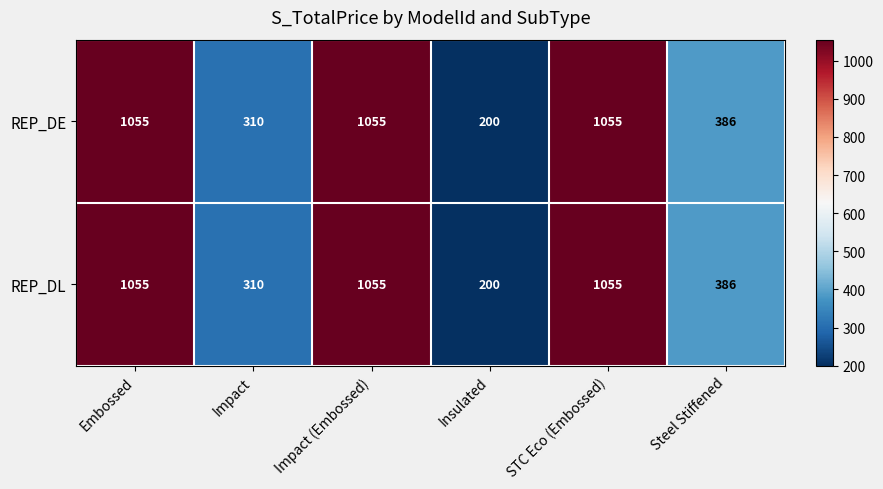

What is the sum of the REP_DL values at Impact and STC Eco (Embossed)?

1365